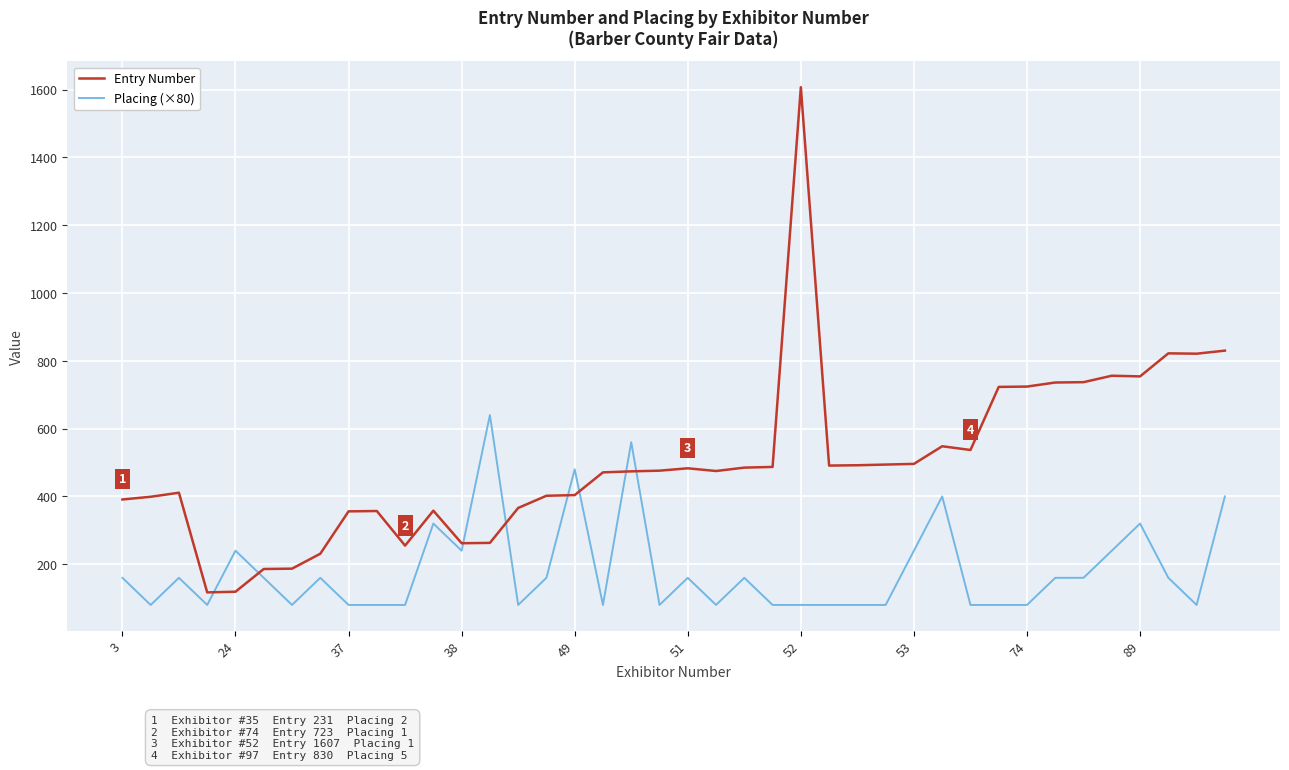

Which series has the largest range (max minus min)?

Entry Number